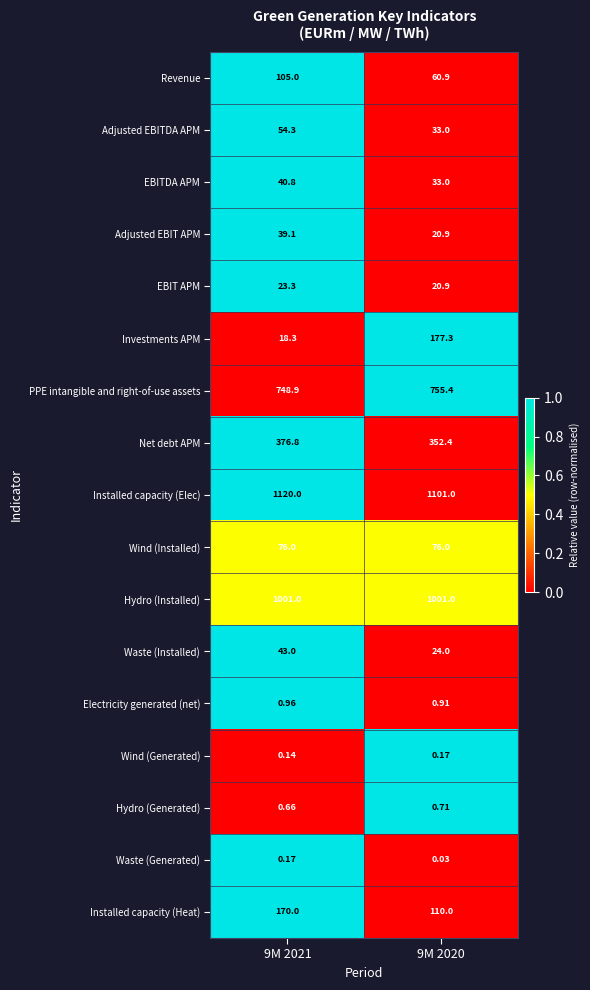

Is the value of Electricity generated (net) at 9M 2021 greater than the value of EBITDA APM at 9M 2021?

No